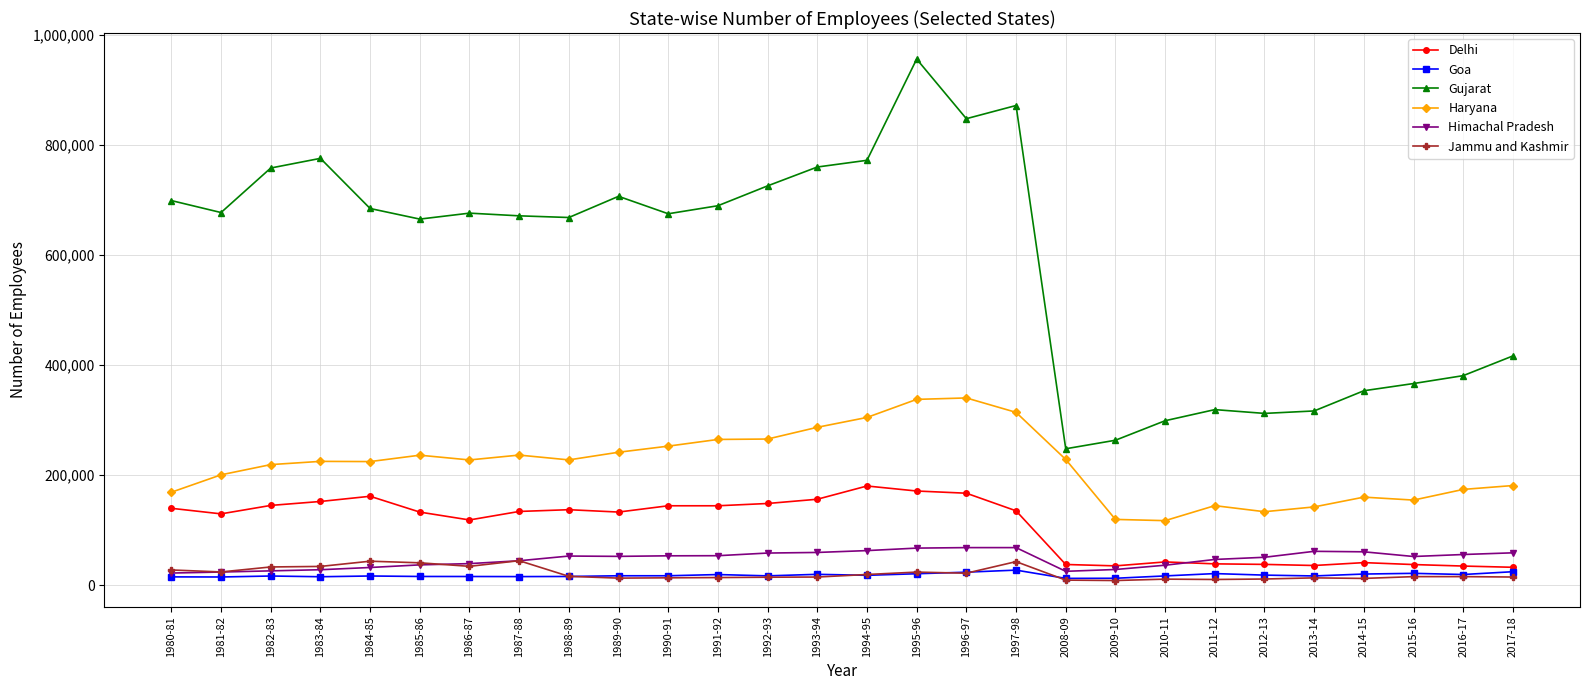

True or false: Gujarat and Goa cross at least once.

False